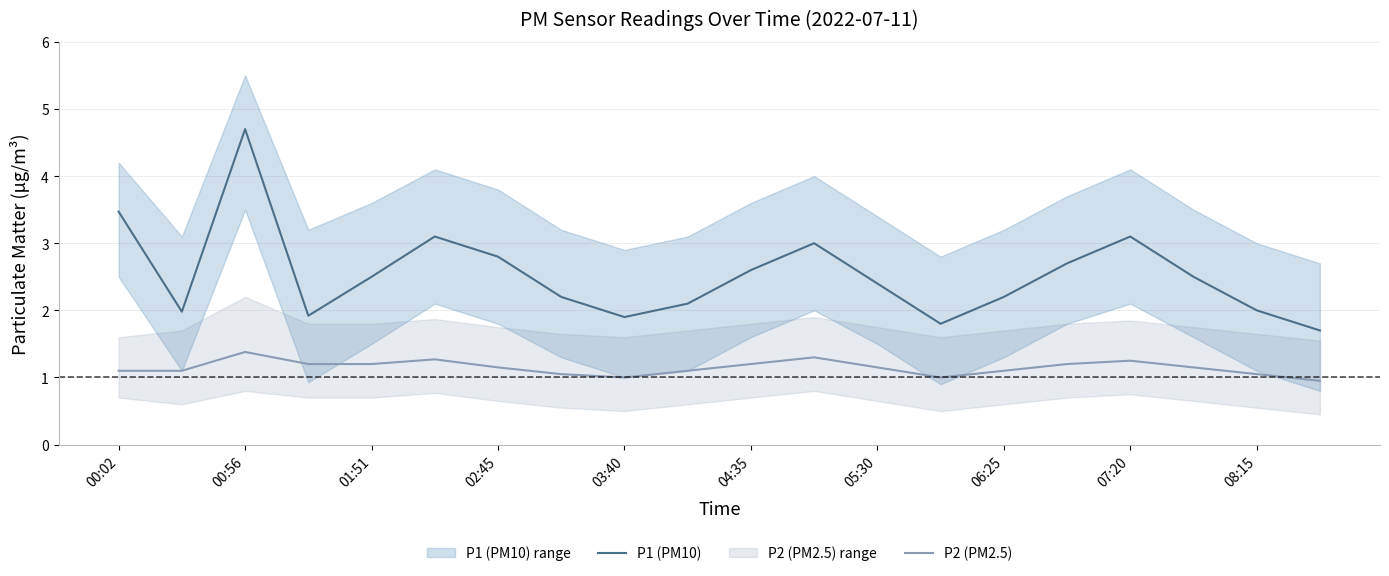

True or false: P1 (PM10) and P2 (PM2.5) cross at least once.

False